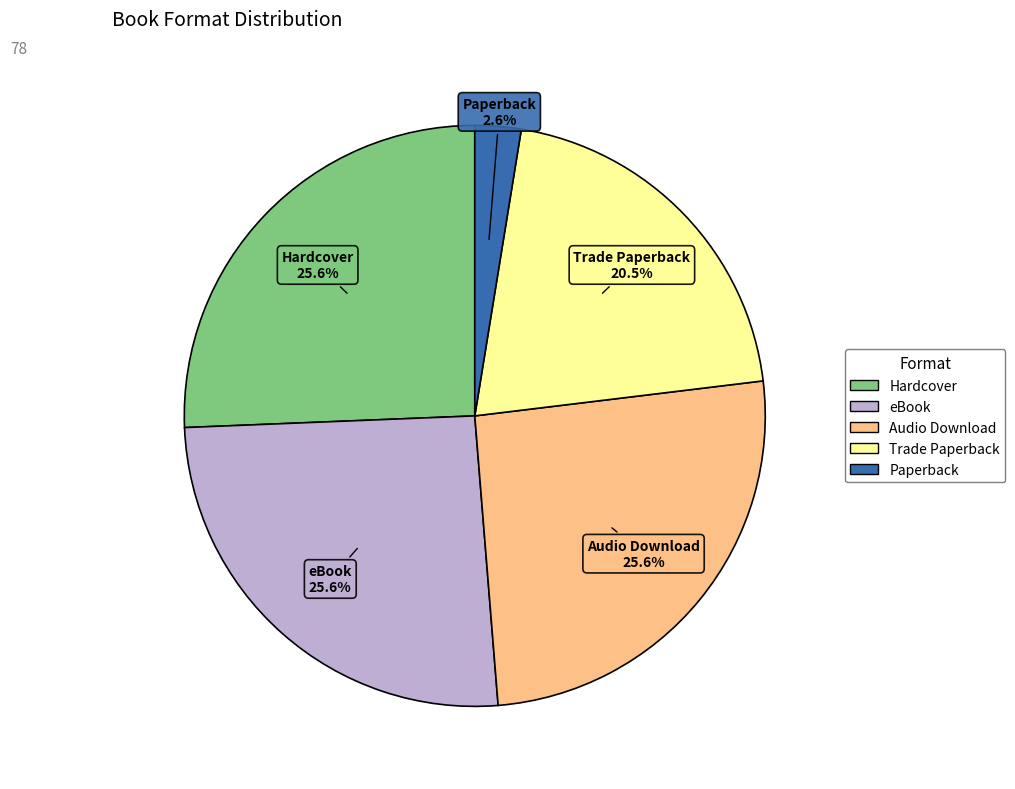

How many segments does this pie chart have?

5